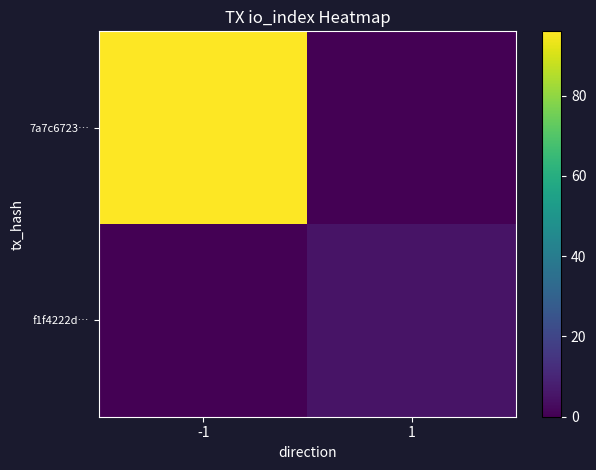

What is the total value across all series at -1?

96